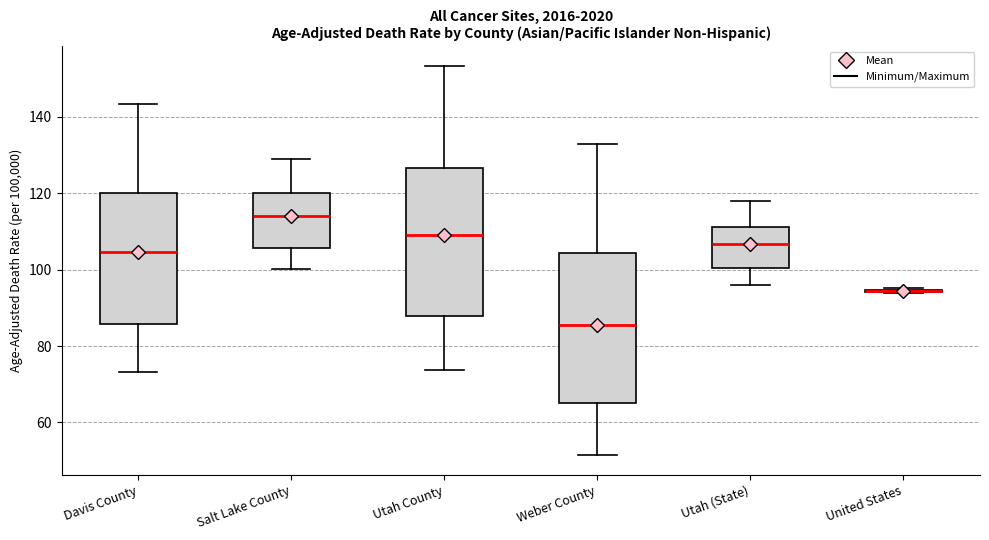

Reading left to right, read every box against the y-axis: the position of its median line, the range the box covers, and the ends of its whiskers. The values are not printed on the chart, so give them approximately, as read against the axis.

Davis County: median 104, box 86 to 120, whiskers 74 to 144
Salt Lake County: median 114, box 106 to 120, whiskers 100 to 130
Utah County: median 110, box 88 to 126, whiskers 74 to 154
Weber County: median 86, box 66 to 104, whiskers 52 to 132
Utah (State): median 106, box 100 to 112, whiskers 96 to 118
United States: box collapsed to a line at 94, whiskers 94 to 96